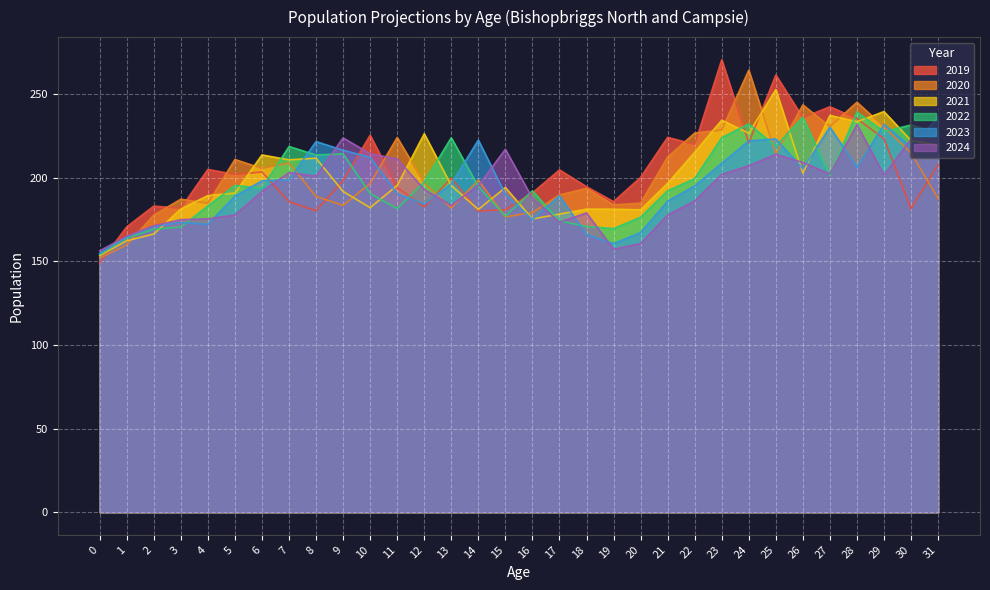

The 2022 series shows 149.9 at 28. True or false?

False